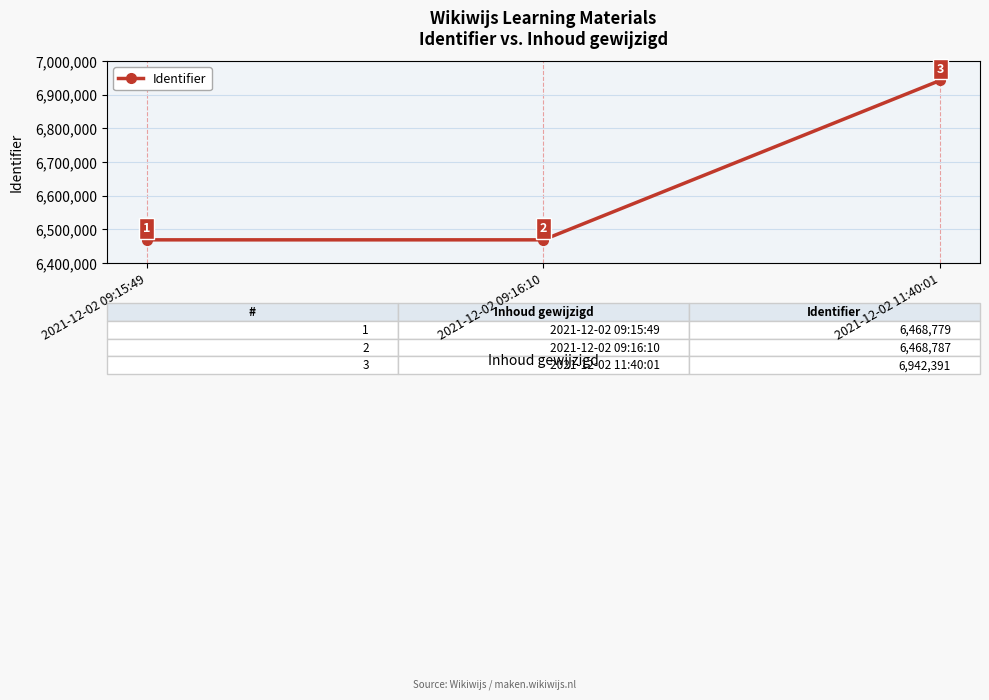

Does the chart display data point markers on the line(s)?

Yes